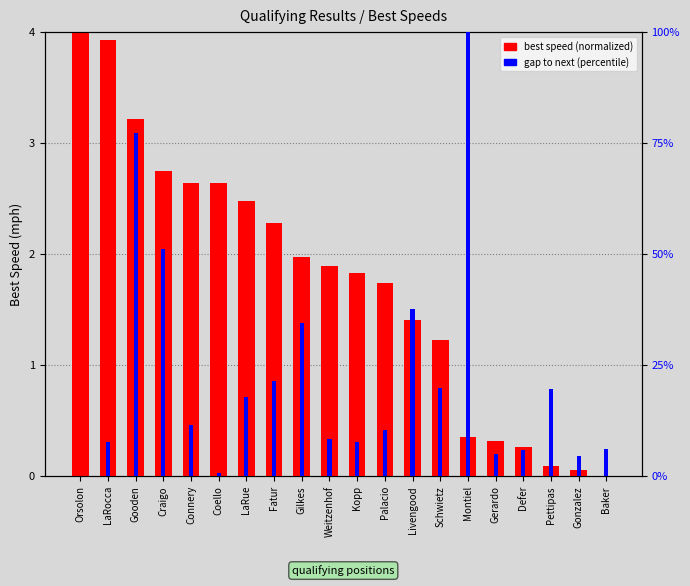

How many bars are there in total?

40